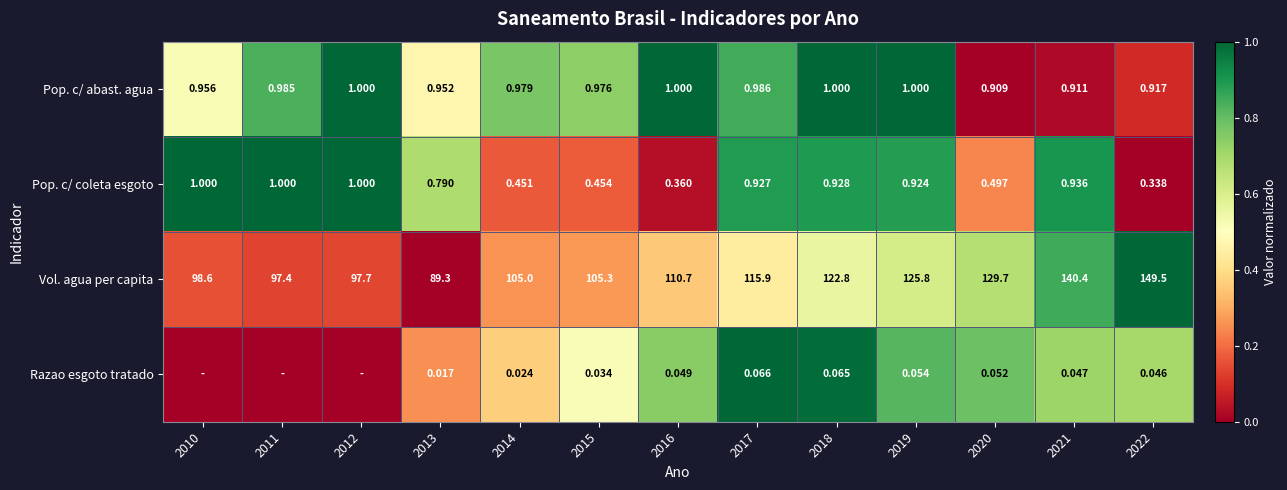

At 2019, list the series in order from largest to smallest.

Vol. agua per capita, Pop. c/ abast. agua, Pop. c/ coleta esgoto, Razao esgoto tratado